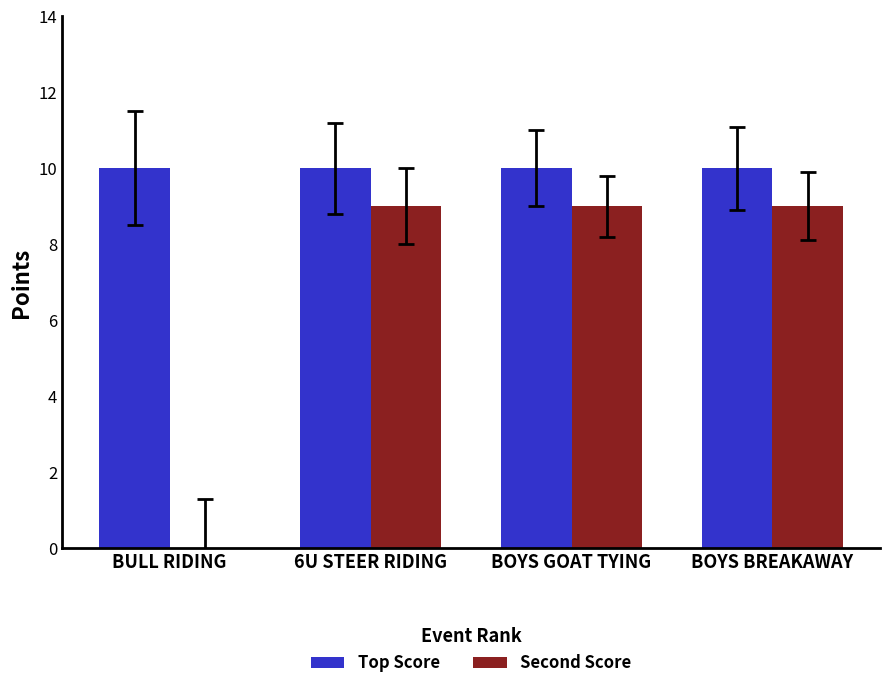

Which series changed the most between BULL RIDING and BOYS BREAKAWAY?

Second Score